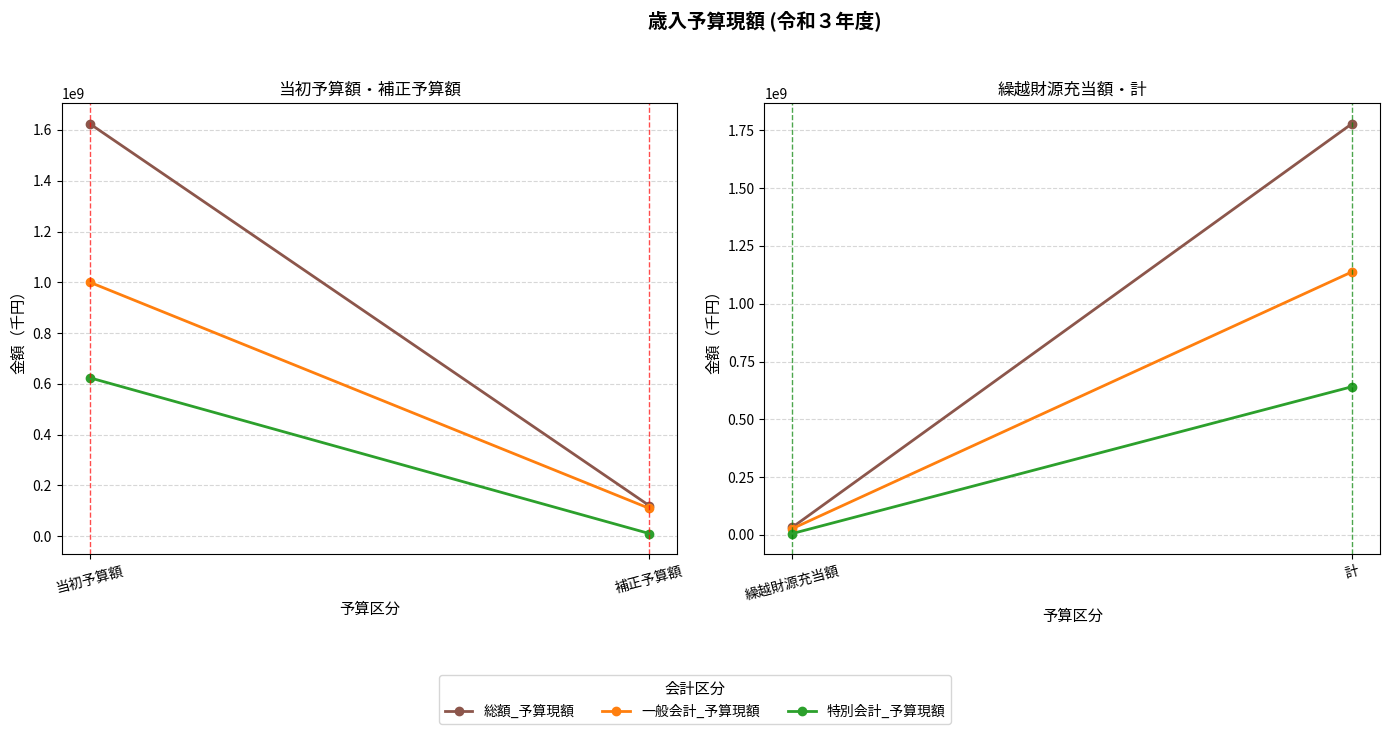

What is the lowest value of the 総額_予算現額 series?

33293351